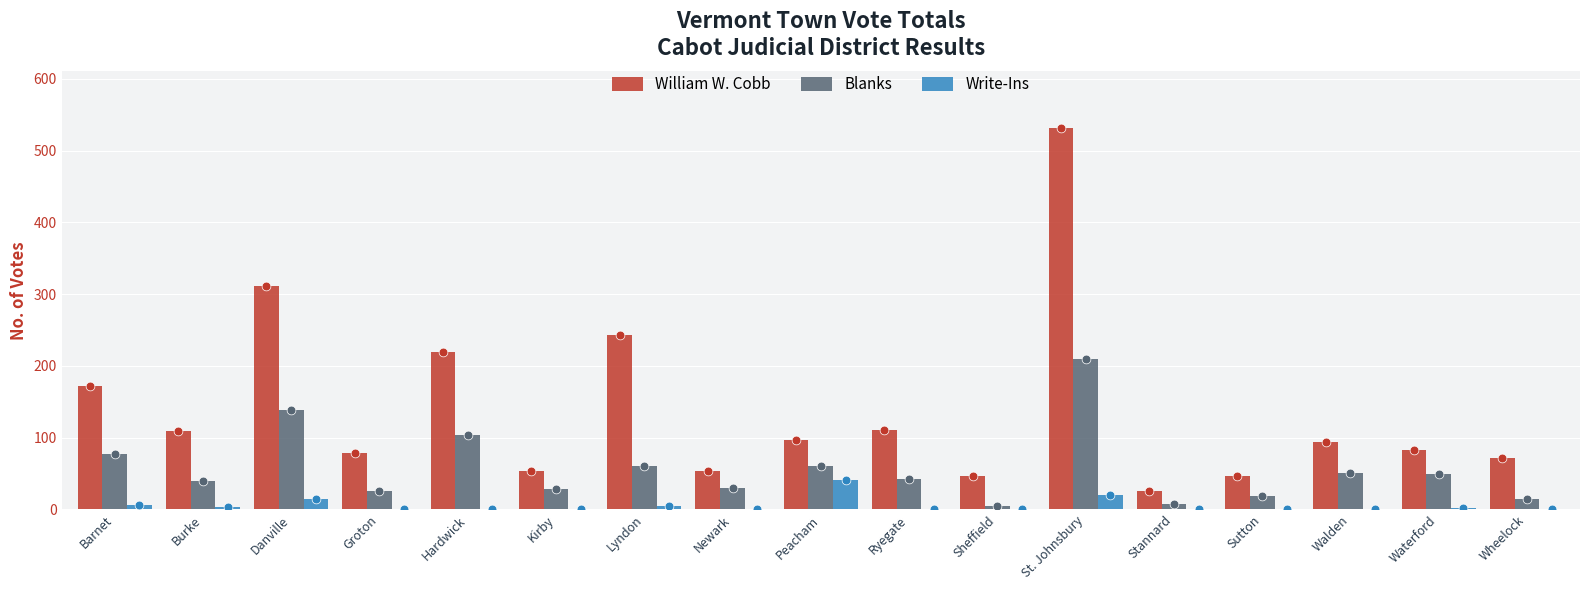

Which series reaches the maximum Y coordinate?

William W. Cobb